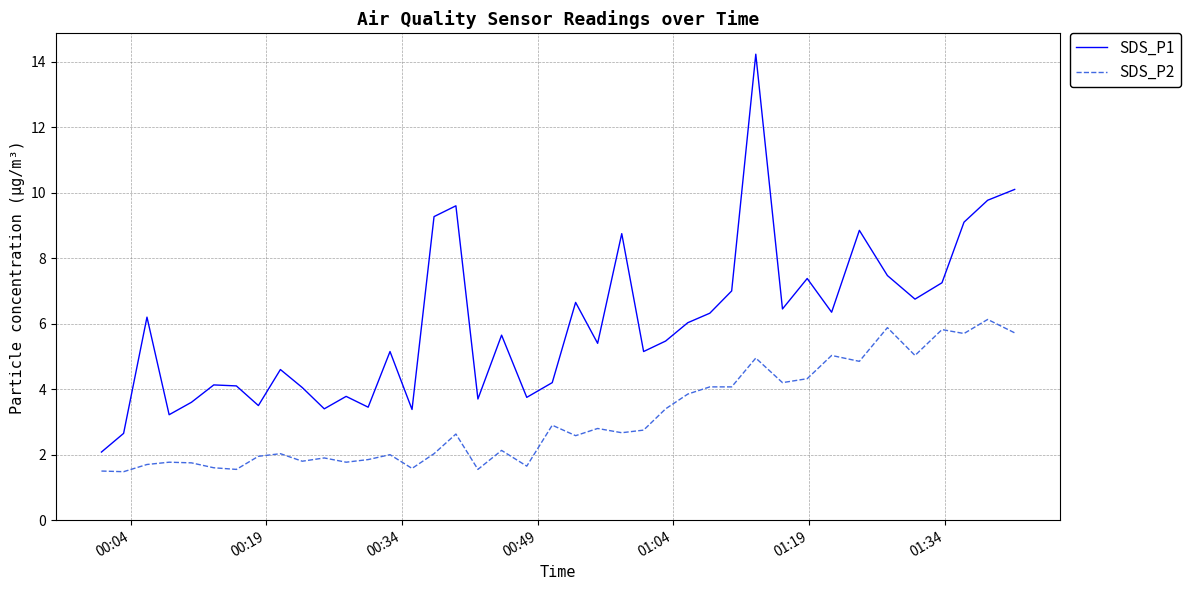

What are all the series names shown in the legend?

SDS_P1, SDS_P2